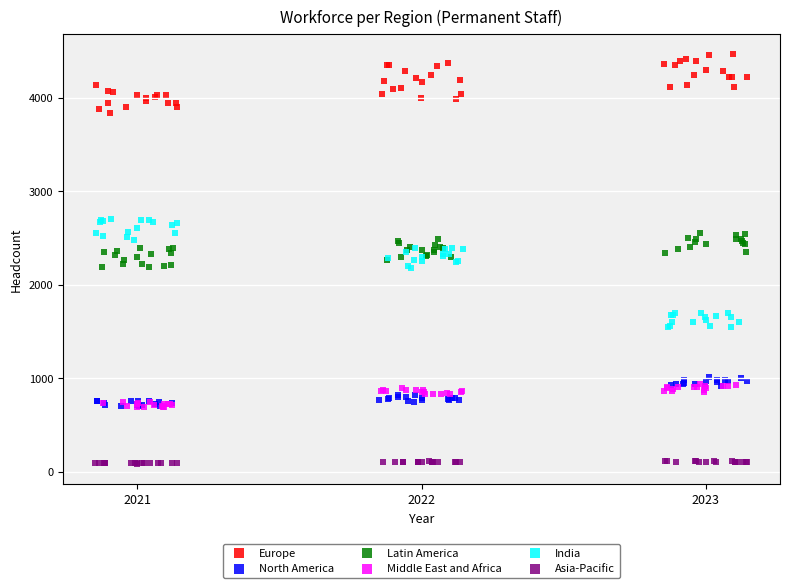

Which series contains the lowest Y value?

Asia-Pacific